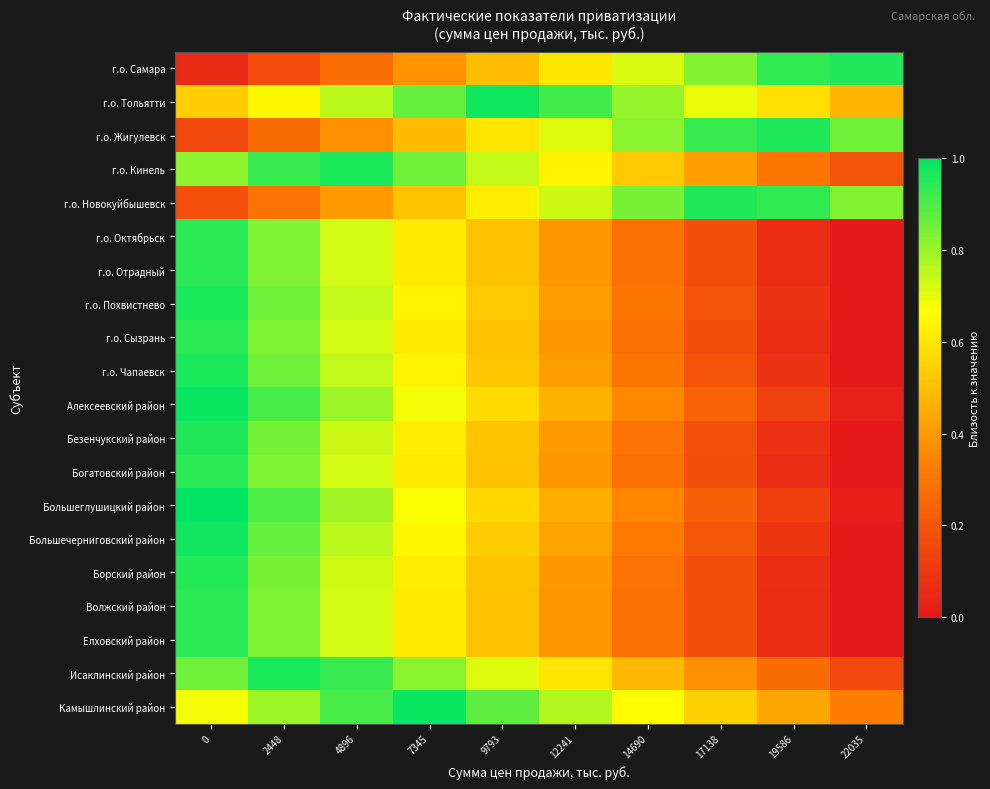

Reading left to right, list all the values displayed in this chart.

г.о. Самара: 0=0.1	2448=0.2	4896=0.3	7345=0.4	9793=0.5	12241=0.6	14690=0.7	17138=0.8	19586=0.9	22035=1.0
г.о. Тольятти: 0=0.5	2448=0.6	4896=0.8	7345=0.9	9793=1.0	12241=0.9	14690=0.8	17138=0.7	19586=0.6	22035=0.5
г.о. Жигулевск: 0=0.2	2448=0.3	4896=0.4	7345=0.5	9793=0.6	12241=0.7	14690=0.8	17138=0.9	19586=1.0	22035=0.9
г.о. Кинель: 0=0.8	2448=0.9	4896=1.0	7345=0.9	9793=0.7	12241=0.6	14690=0.5	17138=0.4	19586=0.3	22035=0.2
г.о. Новокуйбышевск: 0=0.2	2448=0.3	4896=0.4	7345=0.5	9793=0.6	12241=0.7	14690=0.8	17138=1.0	19586=0.9	22035=0.8
г.о. Октябрьск: 0=0.9	2448=0.8	4896=0.7	7345=0.6	9793=0.5	12241=0.4	14690=0.3	17138=0.2	19586=0.1	22035=-0.0
г.о. Отрадный: 0=0.9	2448=0.8	4896=0.7	7345=0.6	9793=0.5	12241=0.4	14690=0.3	17138=0.2	19586=0.1	22035=-0.0
г.о. Похвистнево: 0=1.0	2448=0.9	4896=0.7	7345=0.6	9793=0.5	12241=0.4	14690=0.3	17138=0.2	19586=0.1	22035=-0.0
г.о. Сызрань: 0=0.9	2448=0.8	4896=0.7	7345=0.6	9793=0.5	12241=0.4	14690=0.3	17138=0.2	19586=0.1	22035=-0.0
г.о. Чапаевск: 0=1.0	2448=0.9	4896=0.7	7345=0.6	9793=0.5	12241=0.4	14690=0.3	17138=0.2	19586=0.1	22035=-0.0
Алексеевский район: 0=1.0	2448=0.9	4896=0.8	7345=0.7	9793=0.6	12241=0.5	14690=0.4	17138=0.2	19586=0.1	22035=0.0
Безенчукский район: 0=1.0	2448=0.8	4896=0.7	7345=0.6	9793=0.5	12241=0.4	14690=0.3	17138=0.2	19586=0.1	22035=-0.0
Богатовский район: 0=0.9	2448=0.8	4896=0.7	7345=0.6	9793=0.5	12241=0.4	14690=0.3	17138=0.2	19586=0.1	22035=-0.0
Большеглушицкий район: 0=1.0	2448=0.9	4896=0.8	7345=0.7	9793=0.6	12241=0.5	14690=0.3	17138=0.2	19586=0.1	22035=0.0
Большечерниговский район: 0=1.0	2448=0.9	4896=0.8	7345=0.6	9793=0.5	12241=0.4	14690=0.3	17138=0.2	19586=0.1	22035=-0.0
Борский район: 0=0.9	2448=0.8	4896=0.7	7345=0.6	9793=0.5	12241=0.4	14690=0.3	17138=0.2	19586=0.1	22035=-0.0
Волжский район: 0=0.9	2448=0.8	4896=0.7	7345=0.6	9793=0.5	12241=0.4	14690=0.3	17138=0.2	19586=0.1	22035=-0.0
Елховский район: 0=0.9	2448=0.8	4896=0.7	7345=0.6	9793=0.5	12241=0.4	14690=0.3	17138=0.2	19586=0.1	22035=-0.0
Исаклинский район: 0=0.9	2448=1.0	4896=0.9	7345=0.8	9793=0.7	12241=0.6	14690=0.5	17138=0.4	19586=0.3	22035=0.2
Камышлинский район: 0=0.7	2448=0.8	4896=0.9	7345=1.0	9793=0.9	12241=0.8	14690=0.7	17138=0.5	19586=0.4	22035=0.3